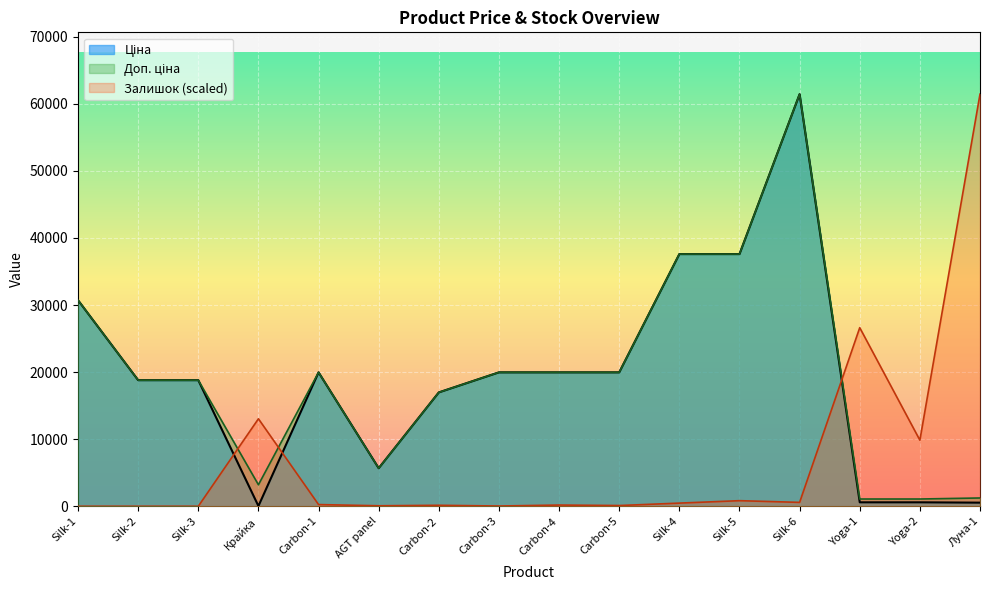

Which series has the largest total across all categories?

Доп. ціна